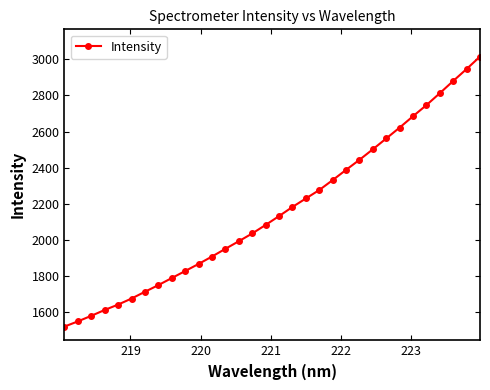

What is the value of the 32nd point from the left?

3014.7